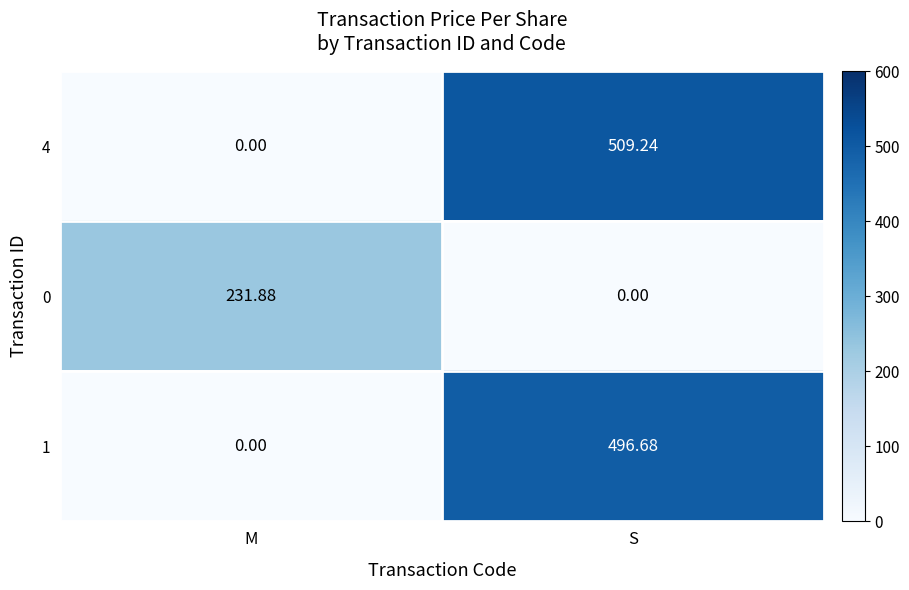

Rank the series by their maximum value, from highest to lowest.

4, 1, 0